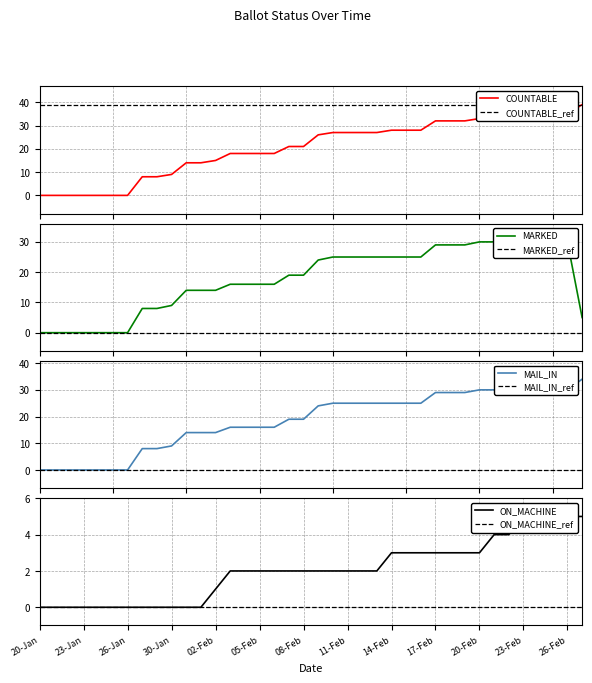

Between 10 and 35, which series saw the biggest shift?

COUNTABLE